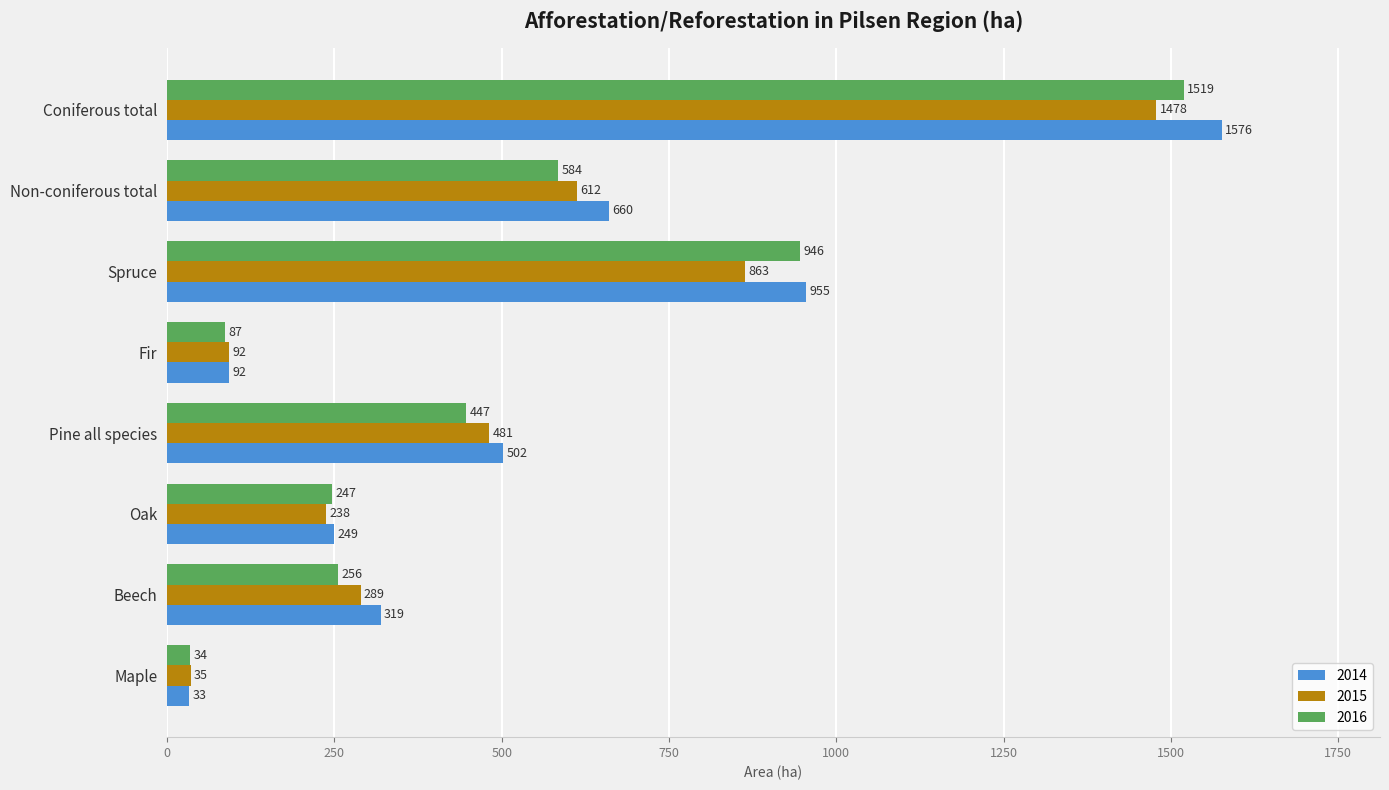

At Maple, list the series in order from largest to smallest.

2015, 2016, 2014